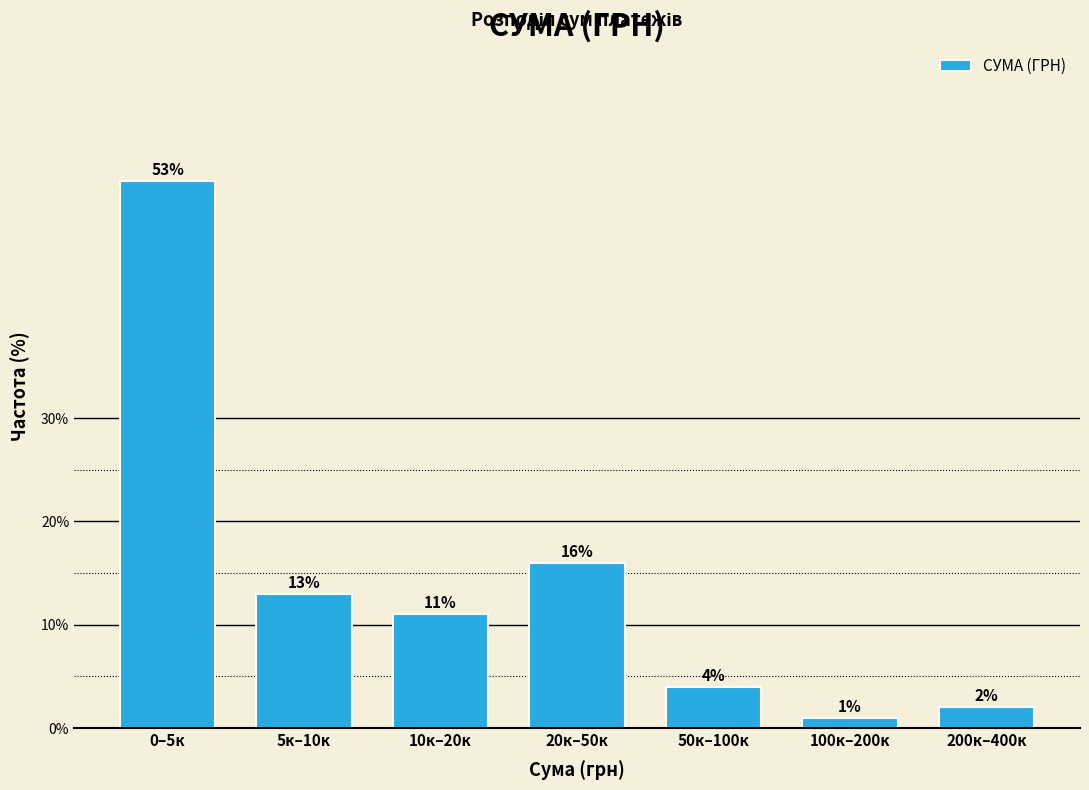

Reading left to right, transcribe all the data shown in this chart.

0–5к=53	5к–10к=13	10к–20к=11	20к–50к=16	50к–100к=4	100к–200к=1	200к–400к=2